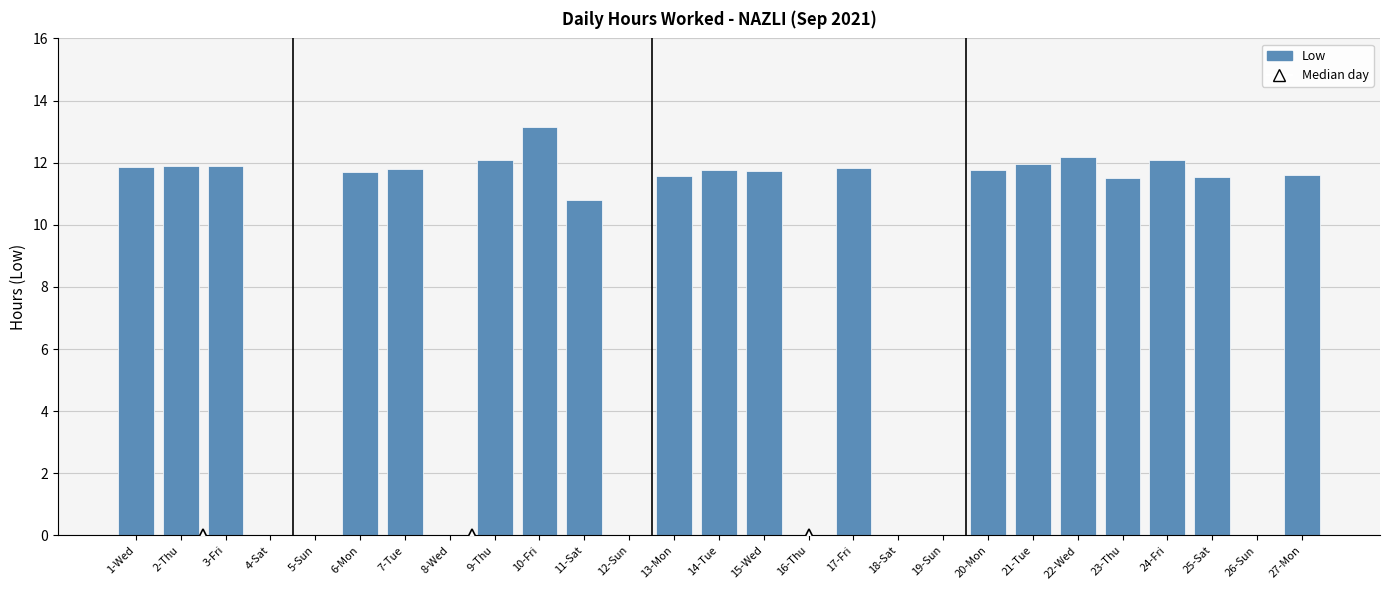

What is the sum of all values?

224.7